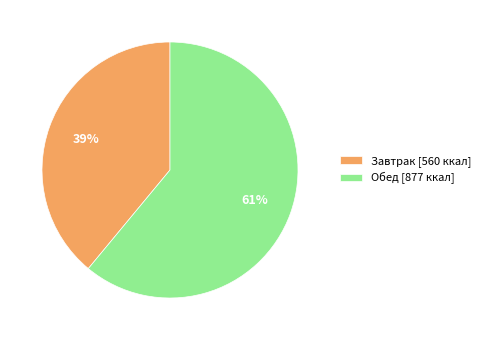

The Обед slice represents 61% of the pie. True or false?

True